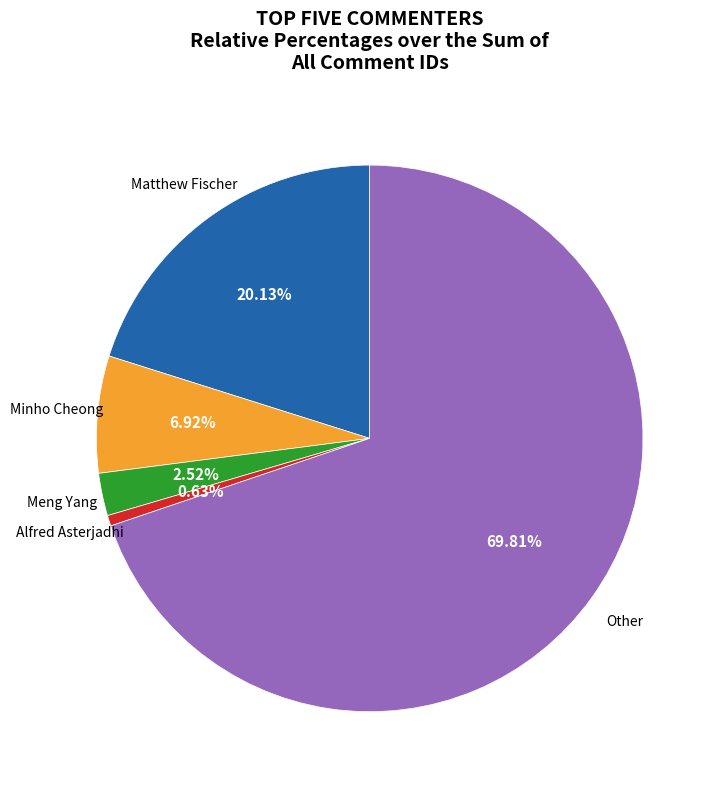

To the nearest percent, what percentage of the pie is Other?

70%